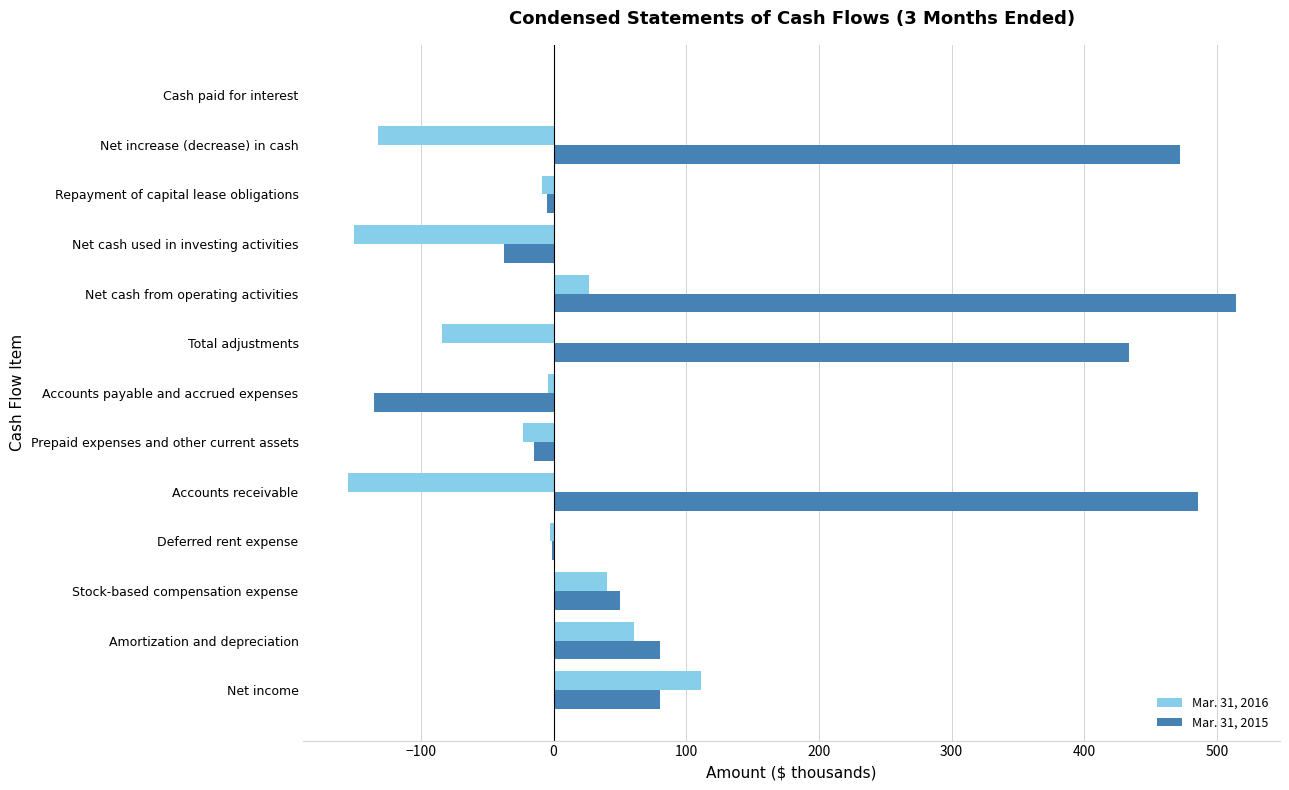

What is the maximum value shown in the chart?

514